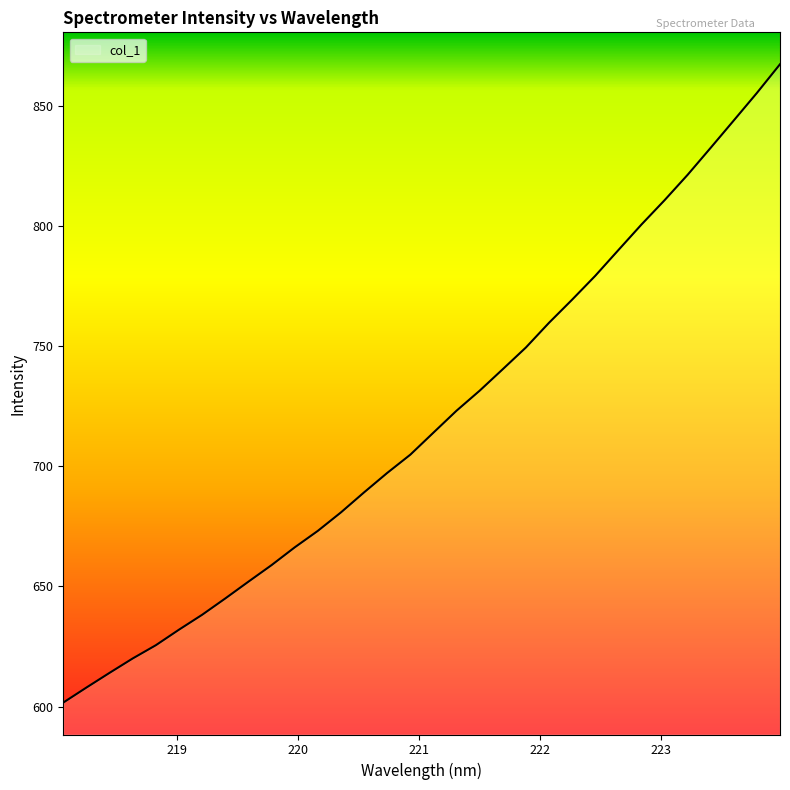

What is the maximum value shown in the chart?

867.3